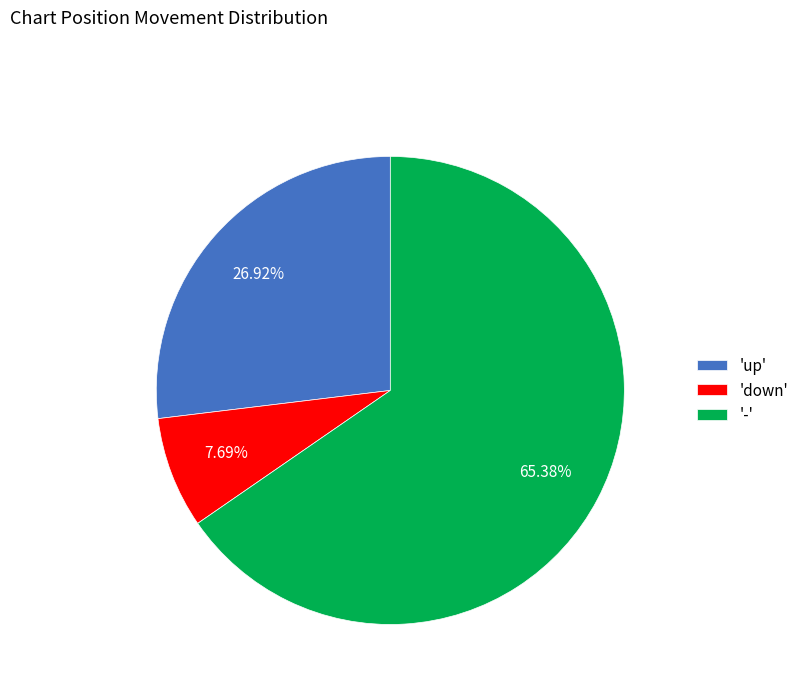

How many segments does this pie chart have?

3